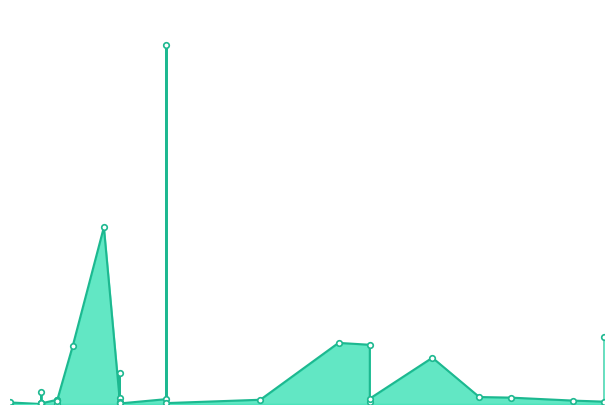

What is the smallest value displayed?

78000